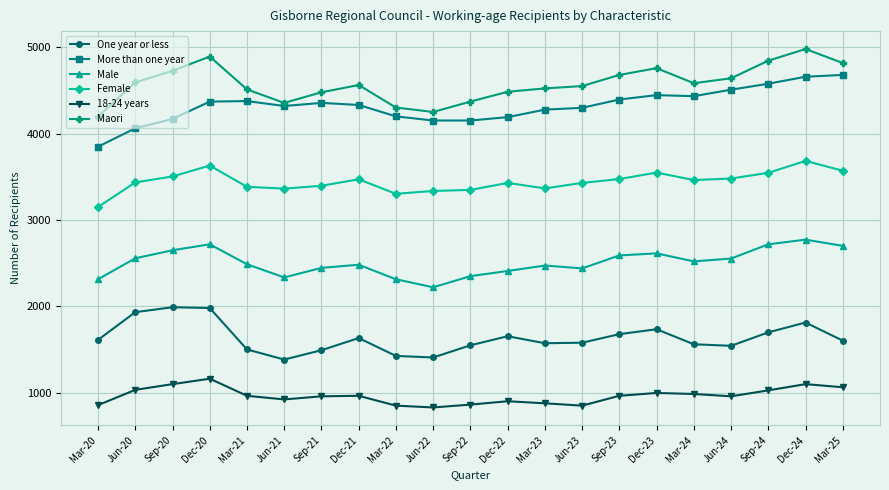

Read the 18-24 years value at Dec-22.

900